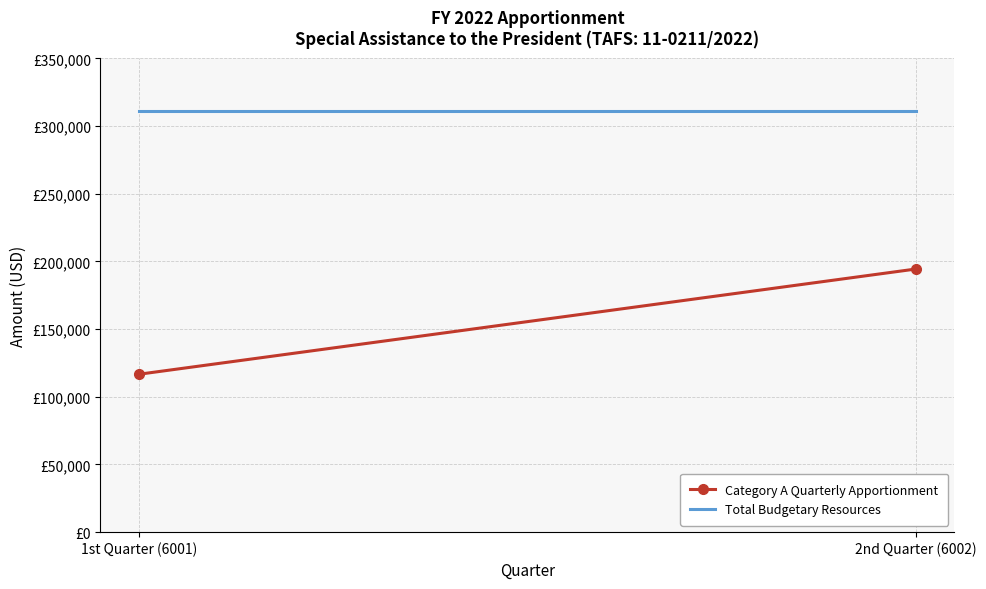

The value of Total Budgetary Resources at 1st Quarter (6001) is 559414. True or false?

False